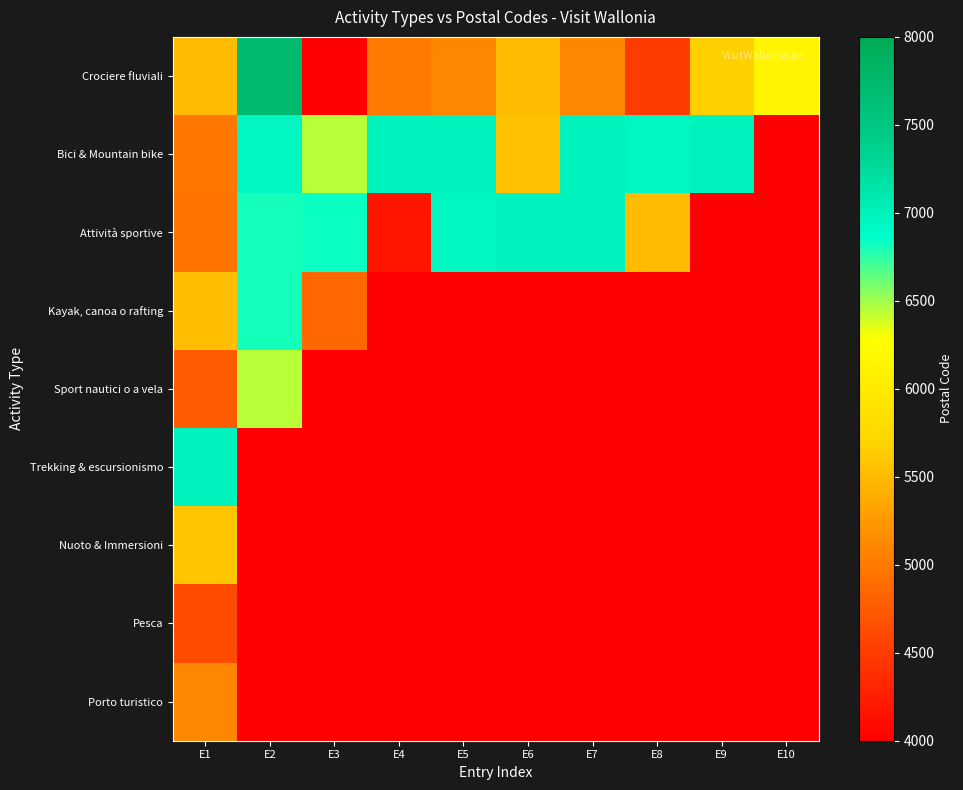

Rank the series at E1 from lowest to highest value.

Pesca, Sport nautici o a vela, Attività sportive, Bici & Mountain bike, Porto turistico, Crociere fluviali, Kayak, canoa o rafting, Nuoto & Immersioni, Trekking & escursionismo